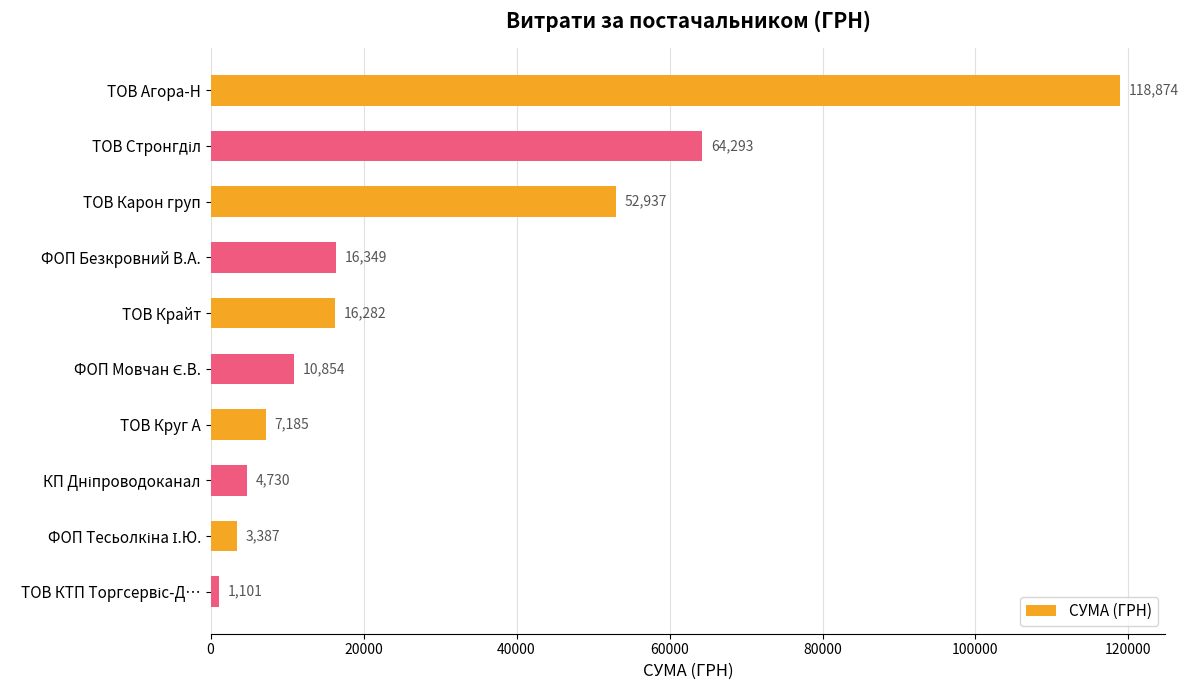

What is the value of the 5th bar from the top?

16282.1